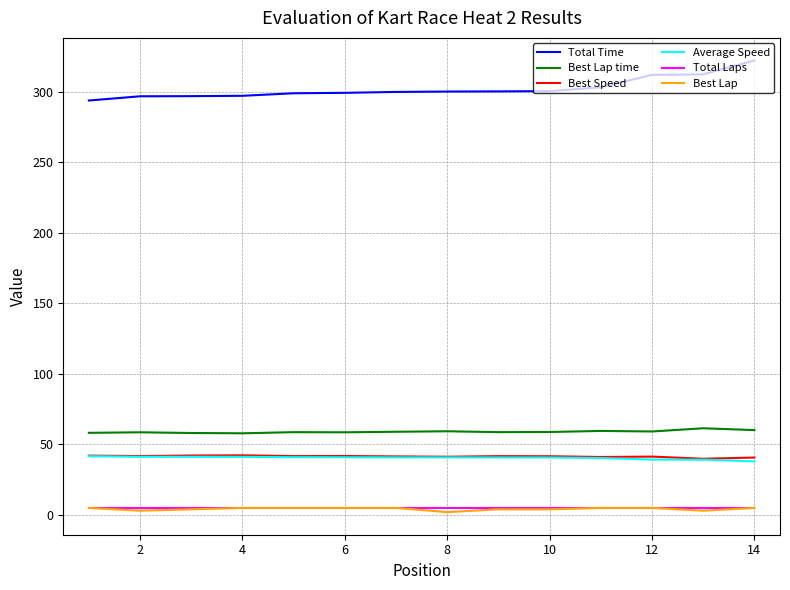

What is the highest value of the Best Lap time series?

61.5